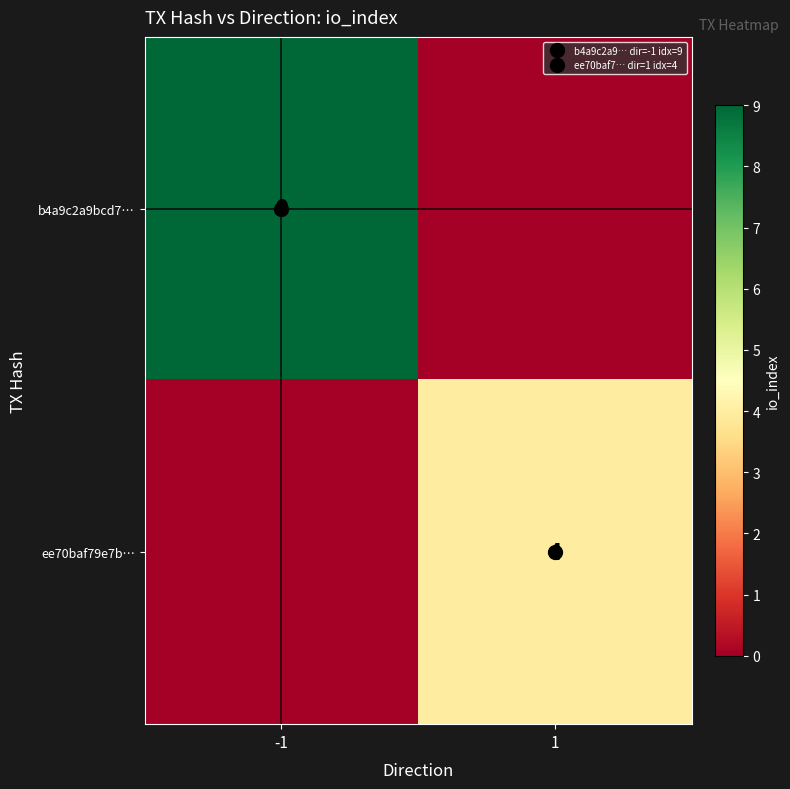

At which label is b4a9c2a9bcd7… closest to 4?

1